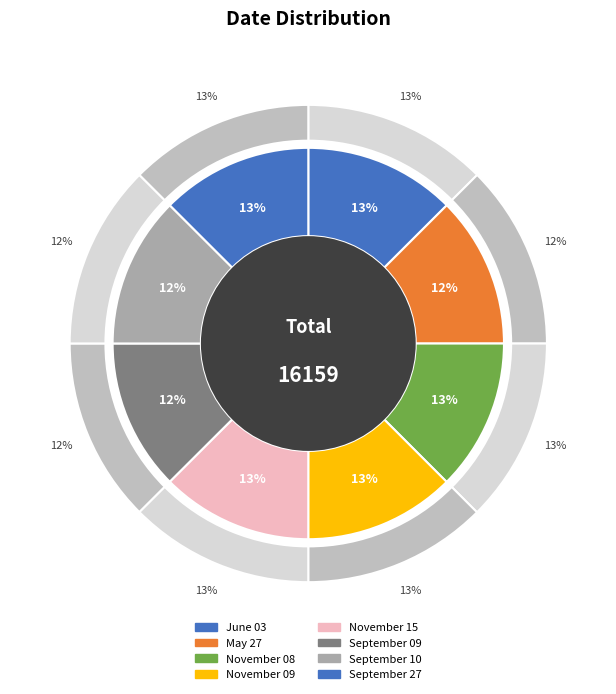

To the nearest percent, what is the combined percentage of November 08 and November 15?

25%